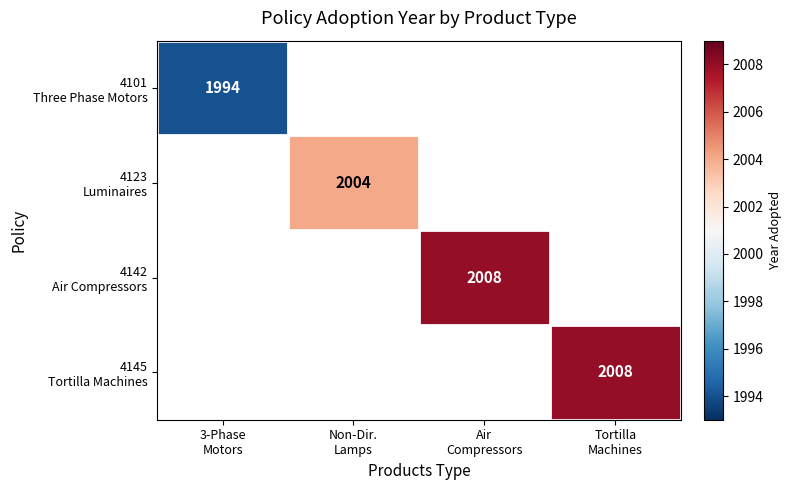

The 4142 Air Compressors series shows 1006.7 at Air Compressors. True or false?

False